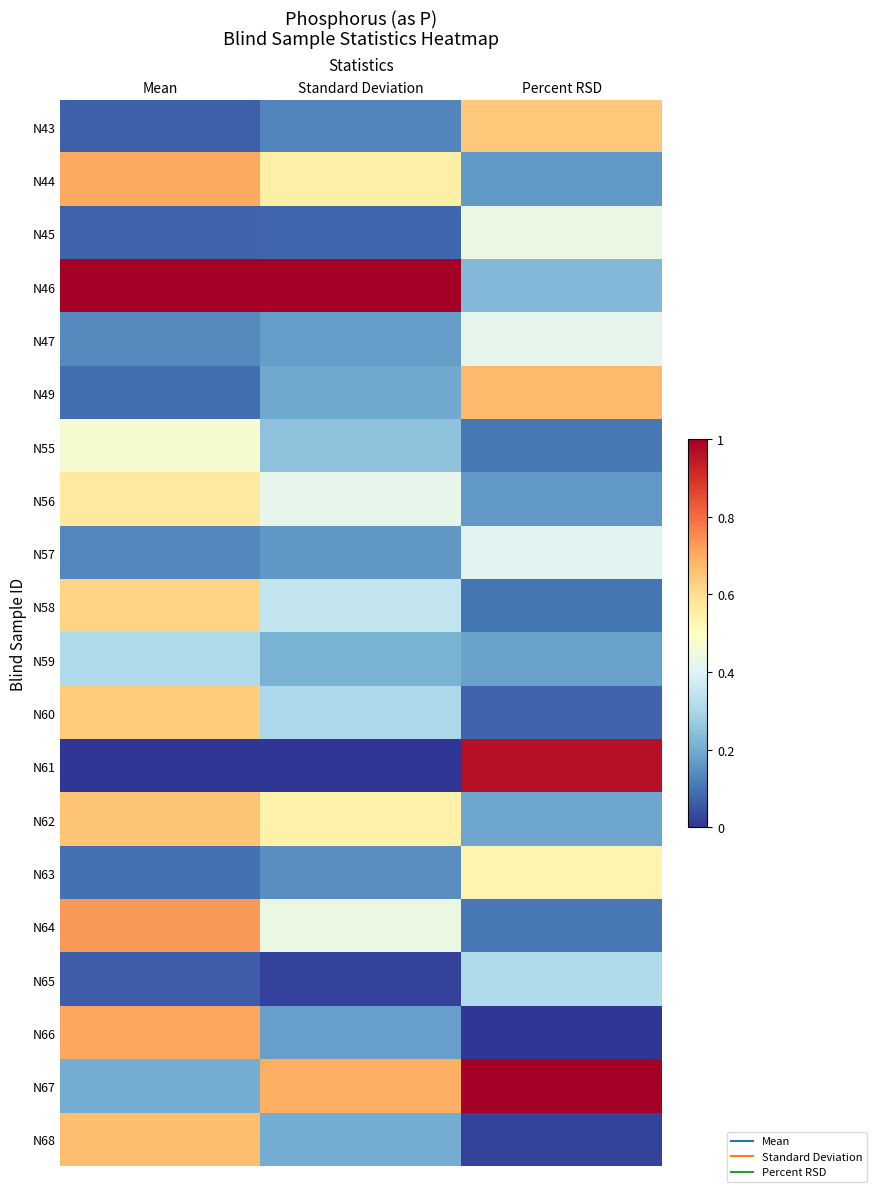

At Standard Deviation, list the series in order from largest to smallest.

N46, N67, N44, N62, N64, N56, N58, N60, N55, N59, N68, N49, N66, N47, N57, N63, N43, N45, N65, N61